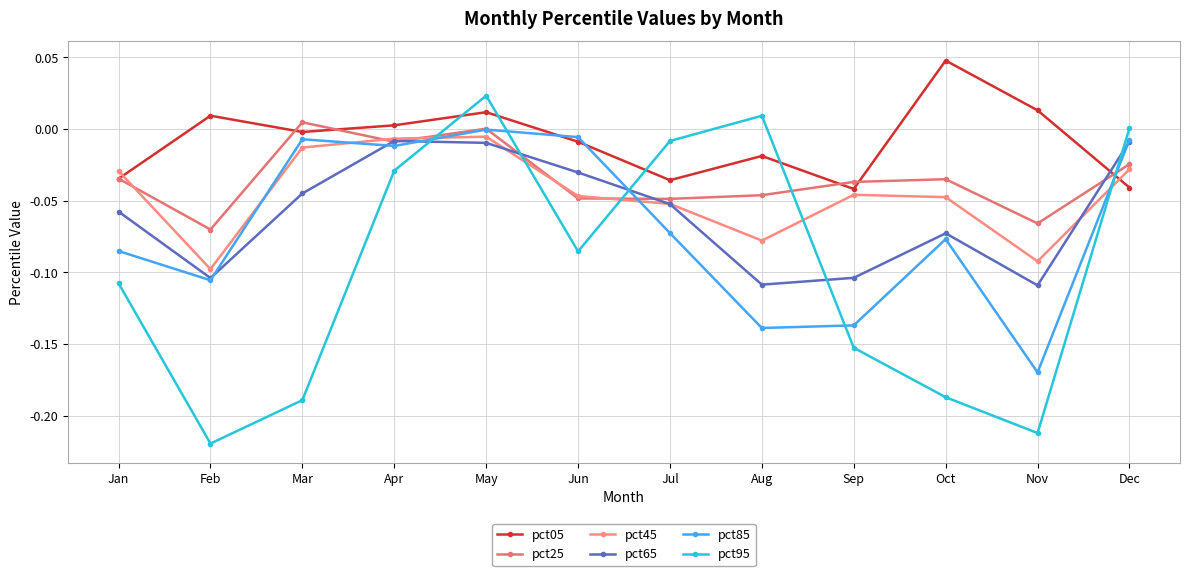

The pct05 series shows -0.0 at Mar. True or false?

False